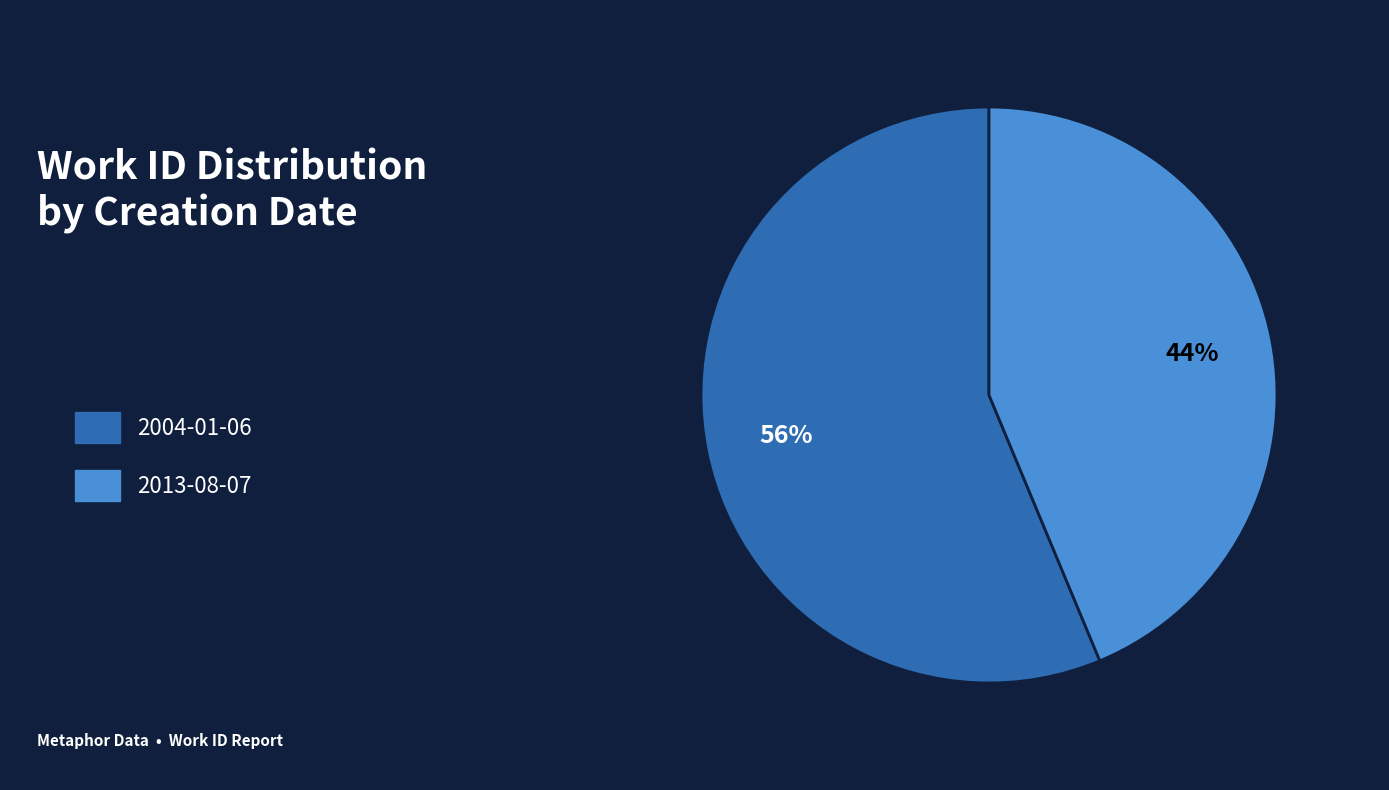

Does any single category account for the majority?

Yes